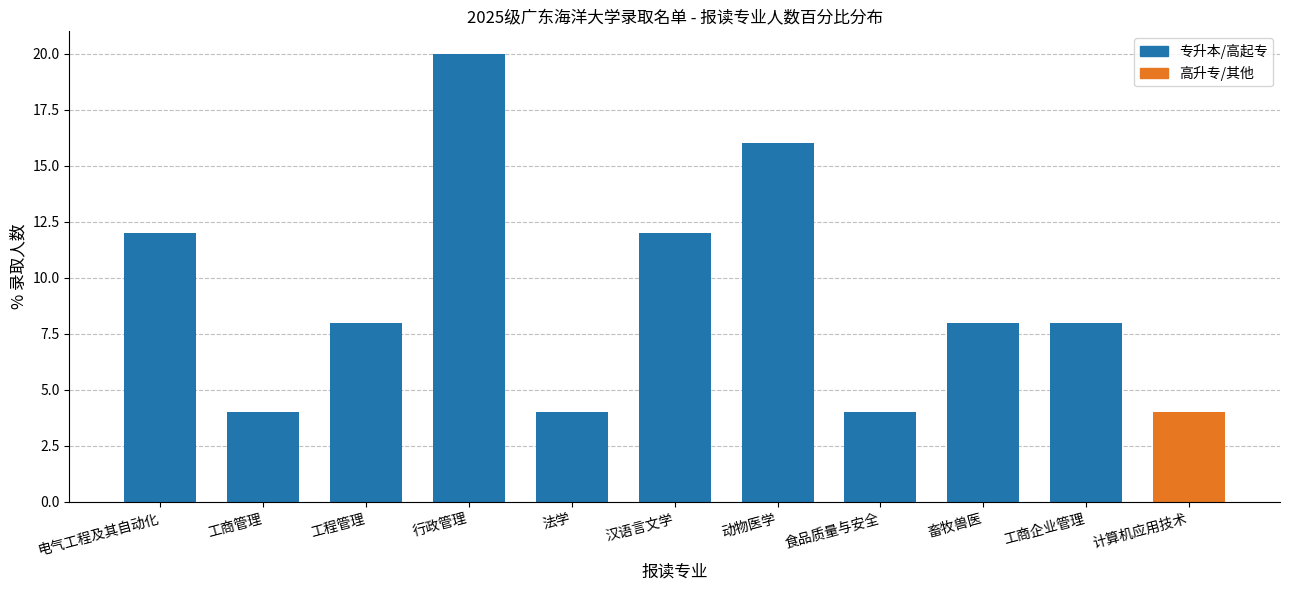

Reading left to right, what are all the values shown in this chart?

电气工程及其自动化=12	工商管理=4	工程管理=8	行政管理=20	法学=4	汉语言文学=12	动物医学=16	食品质量与安全=4	畜牧兽医=8	工商企业管理=8	计算机应用技术=4